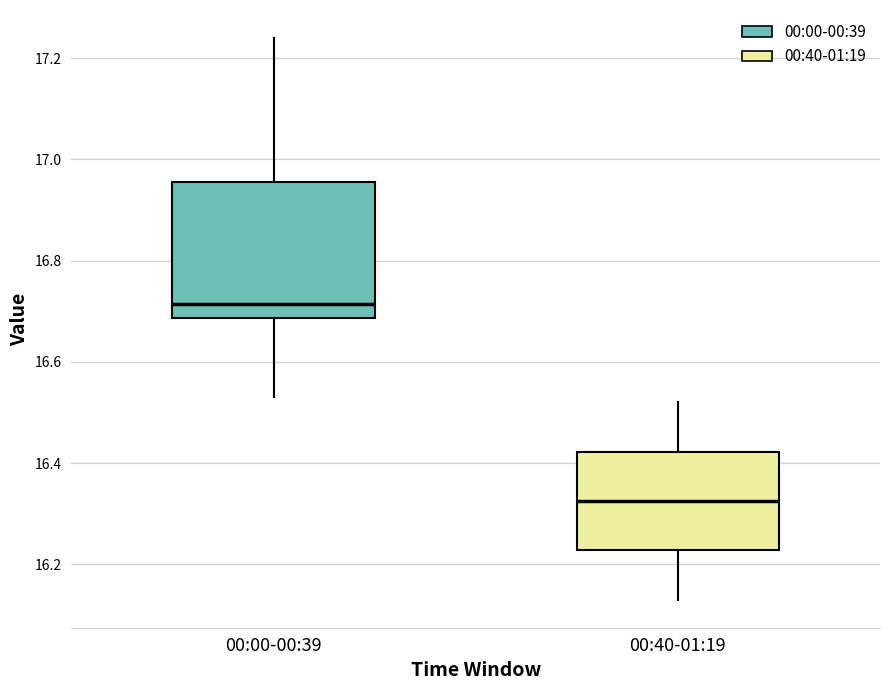

Reading left to right, read every box against the y-axis: the position of its median line, the range the box covers, and the ends of its whiskers. The values are not printed on the chart, so give them approximately, as read against the axis.

00:00-00:39: median 16.72, box 16.68 to 16.96, whiskers 16.54 to 17.24
00:40-01:19: median 16.32, box 16.22 to 16.42, whiskers 16.14 to 16.52